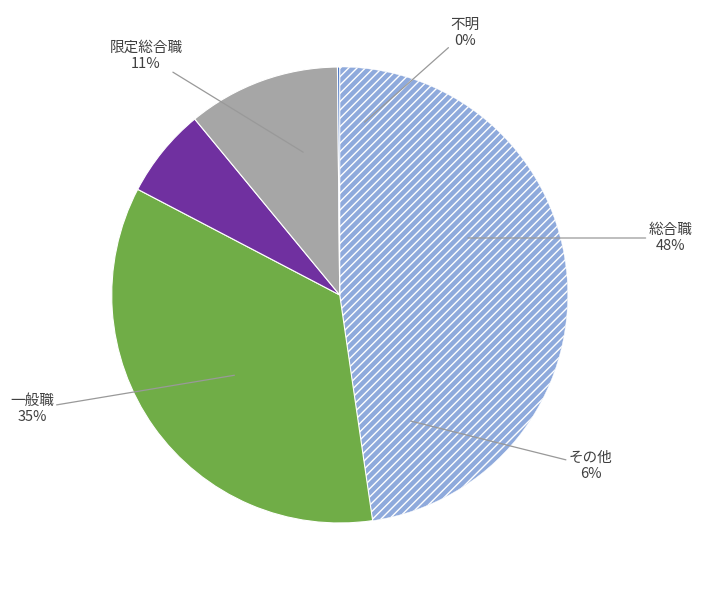

Is there a majority slice in this chart?

No